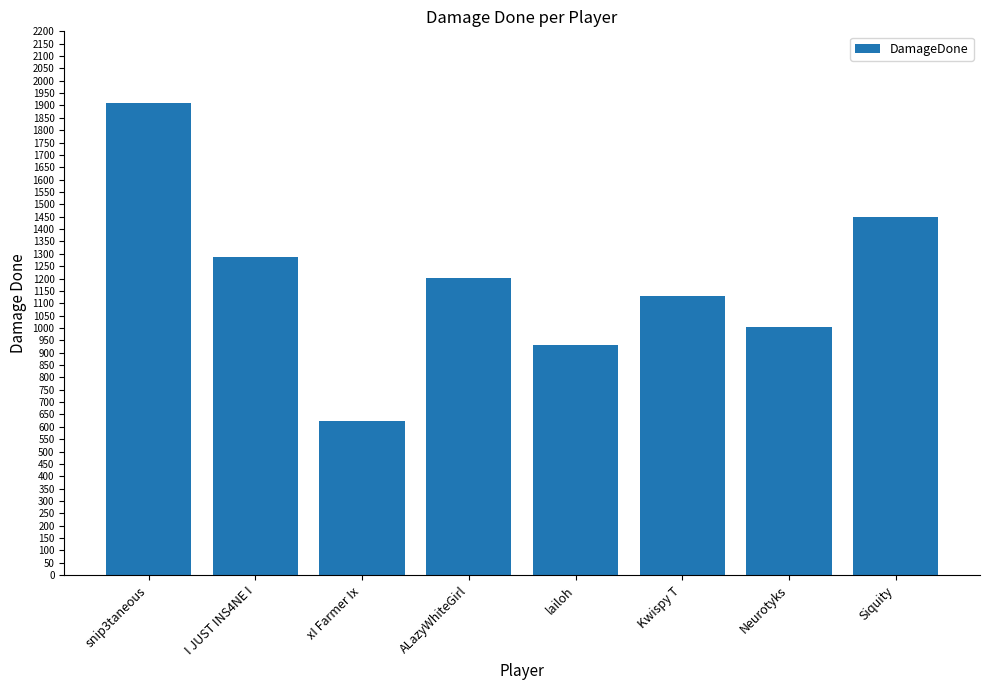

What is the minimum value shown in the chart?

624